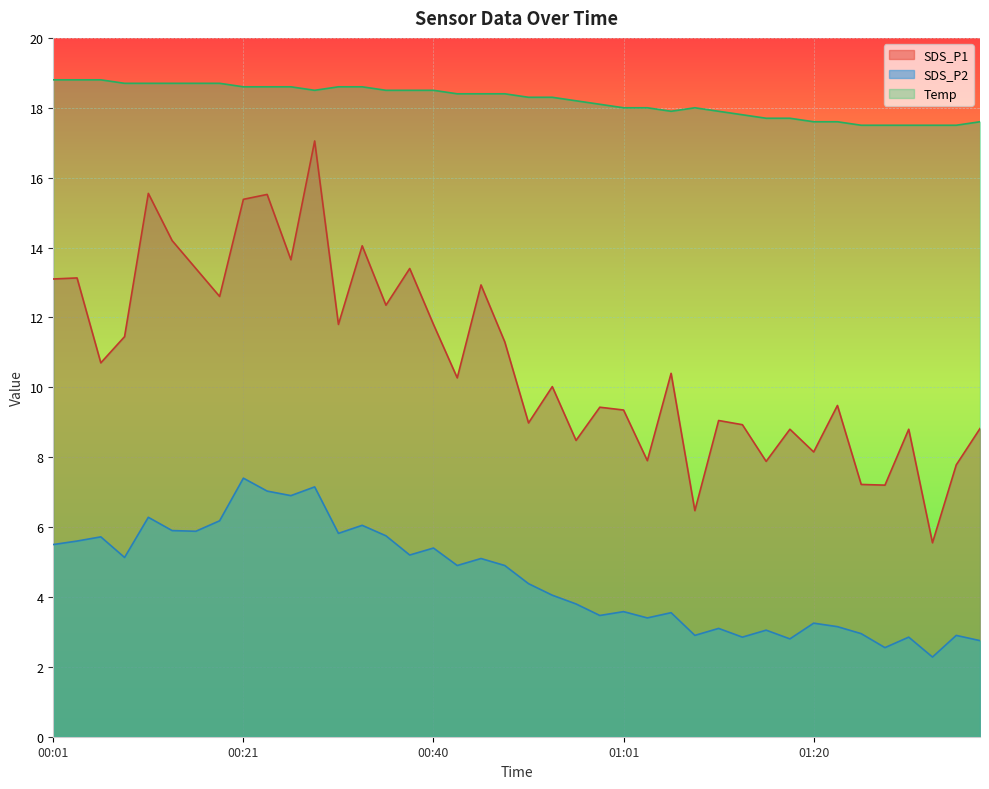

Reading left to right, extract all data points from this chart.

SDS_P1: 13.1	13.1	10.7	11.4	15.6	14.2	13.4	12.6	15.4	15.5	13.7	17.1	11.8	14.1	12.3	13.4	11.8	10.3	12.9	11.3	9.0	10.0	8.5	9.4	9.3	7.9	10.4	6.5	9.1	8.9	7.9	8.8	8.2	9.5	7.2	7.2	8.8	5.5	7.8	8.8
SDS_P2: 5.5	5.6	5.7	5.1	6.3	5.9	5.9	6.2	7.4	7.0	6.9	7.2	5.8	6.0	5.8	5.2	5.4	4.9	5.1	4.9	4.4	4.0	3.8	3.5	3.6	3.4	3.5	2.9	3.1	2.9	3.0	2.8	3.2	3.1	3.0	2.5	2.9	2.3	2.9	2.8
Temp: 18.8	18.8	18.8	18.7	18.7	18.7	18.7	18.7	18.6	18.6	18.6	18.5	18.6	18.6	18.5	18.5	18.5	18.4	18.4	18.4	18.3	18.3	18.2	18.1	18.0	18.0	17.9	18.0	17.9	17.8	17.7	17.7	17.6	17.6	17.5	17.5	17.5	17.5	17.5	17.6